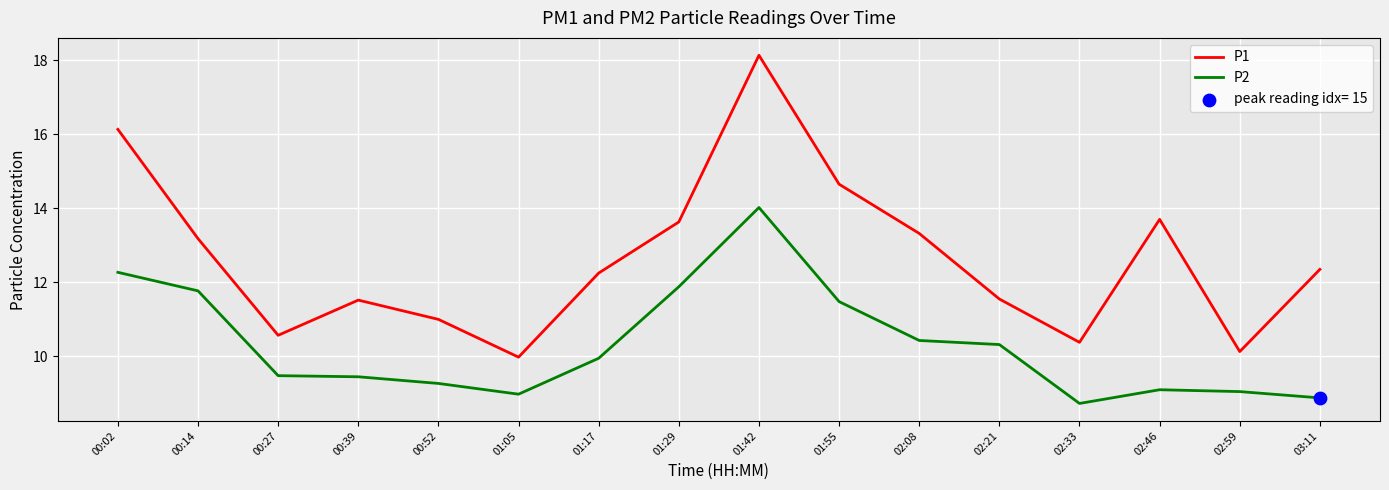

Which series has the largest range (max minus min)?

P1